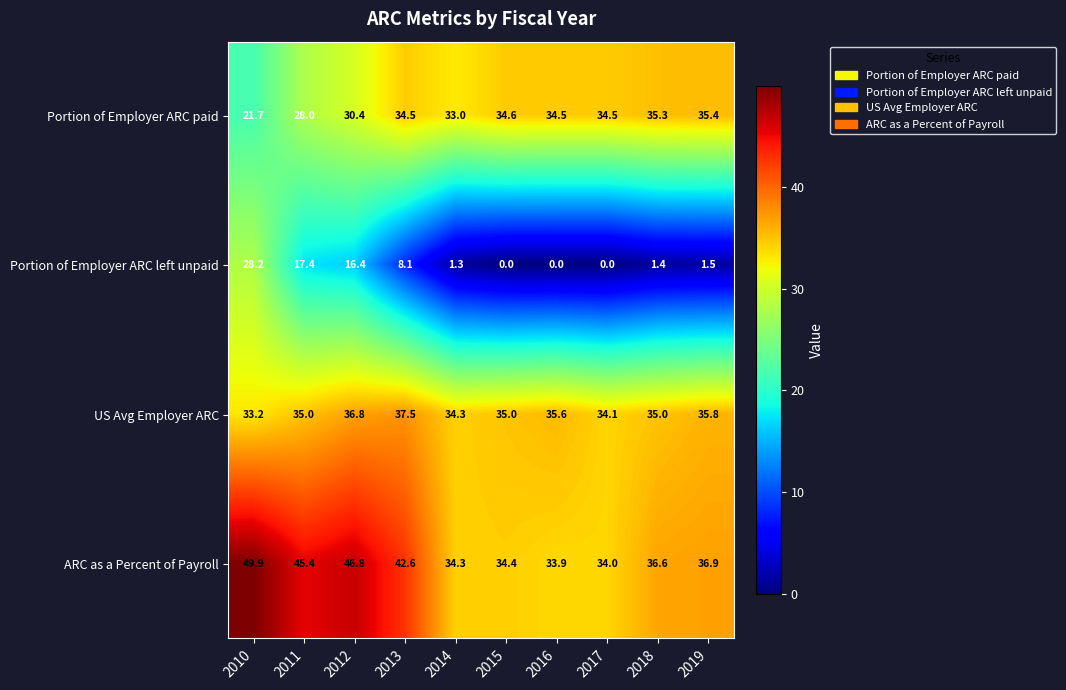

What is the greatest value displayed?

49.9